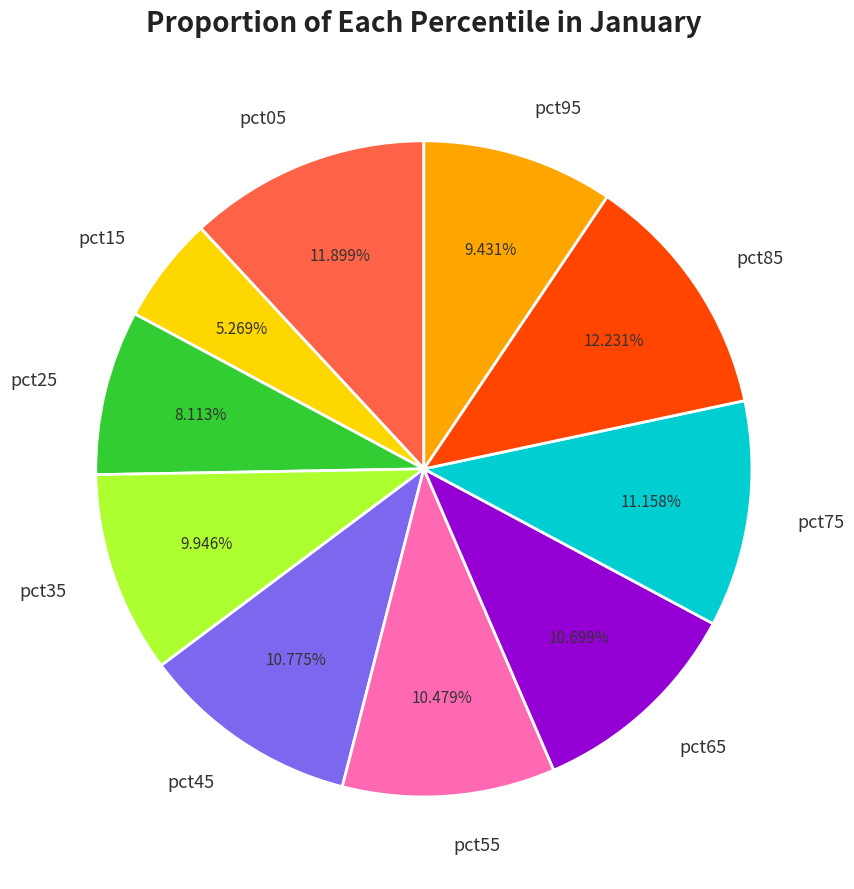

What is the smallest slice in the pie chart?

pct15